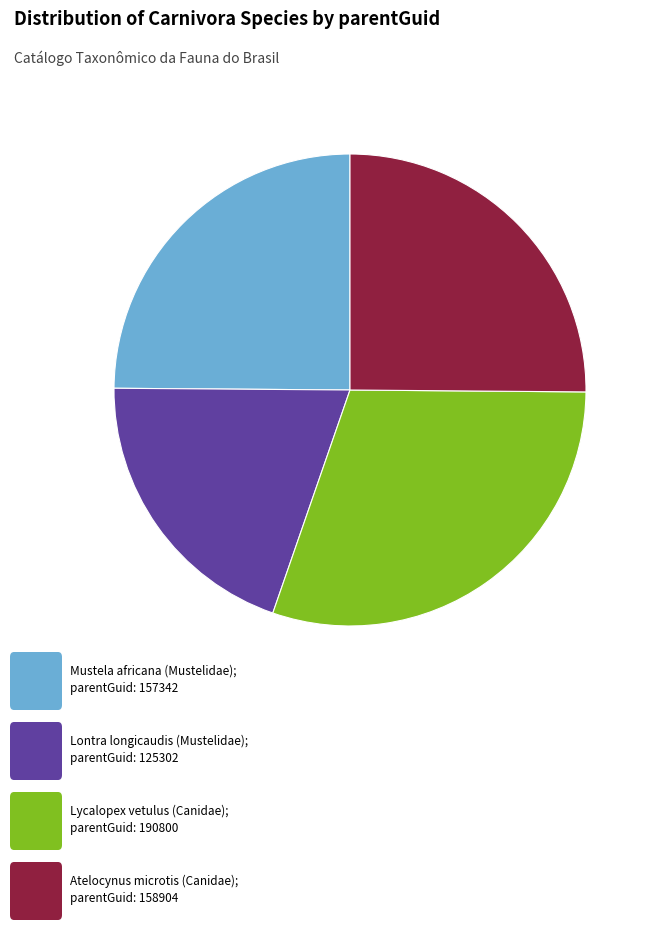

How many slices are in this pie chart?

4